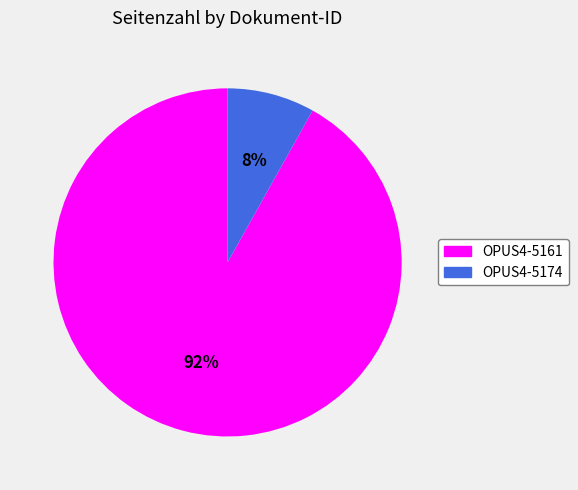

Rank the categories by value from lowest to highest.

OPUS4-5174, OPUS4-5161